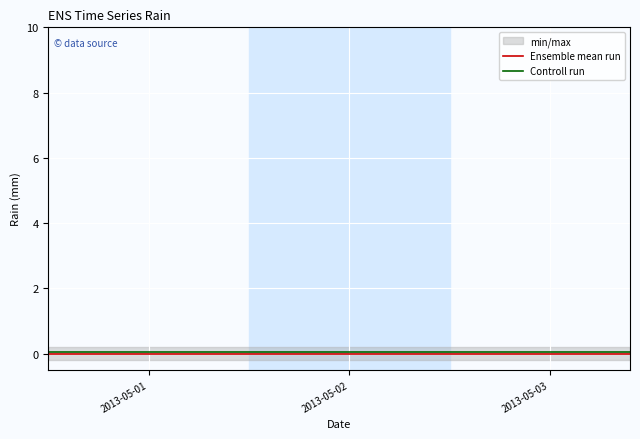

True or false: Controll run and Ensemble mean run intersect in this chart.

False